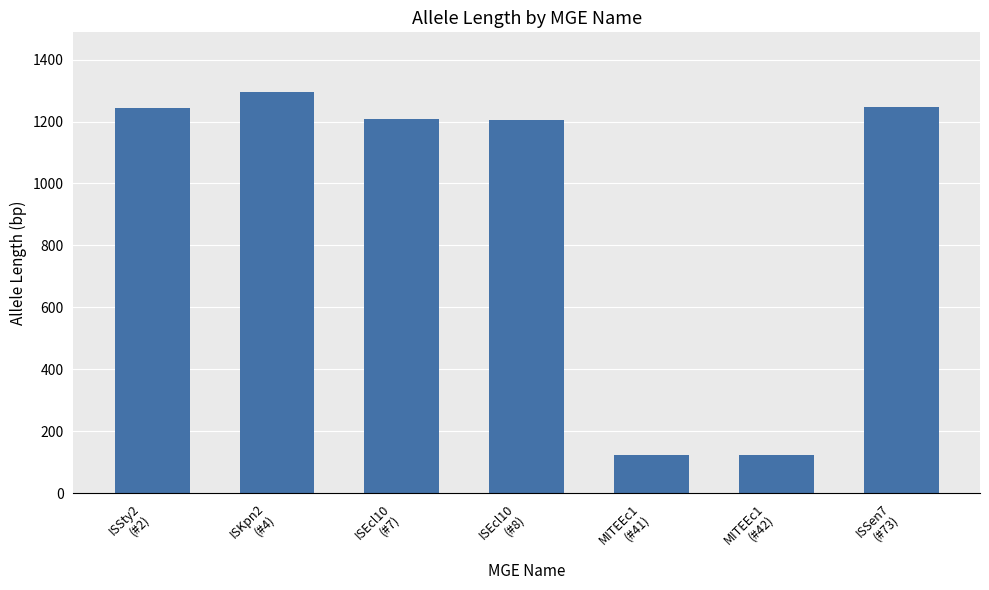

What is the smallest value displayed?

122